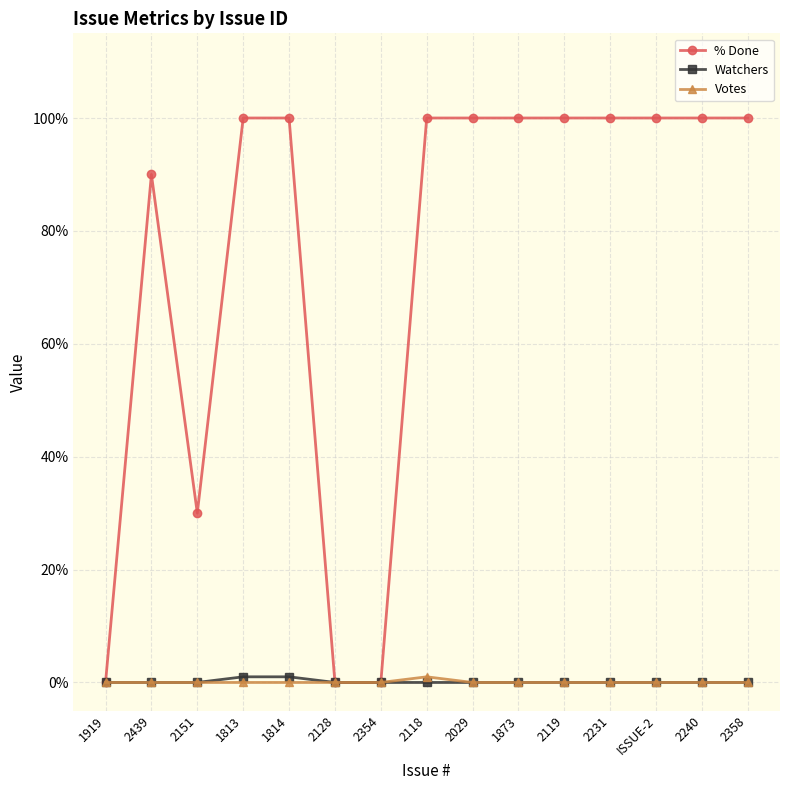

True or false: % Done has a value of 19 at 2151.

False